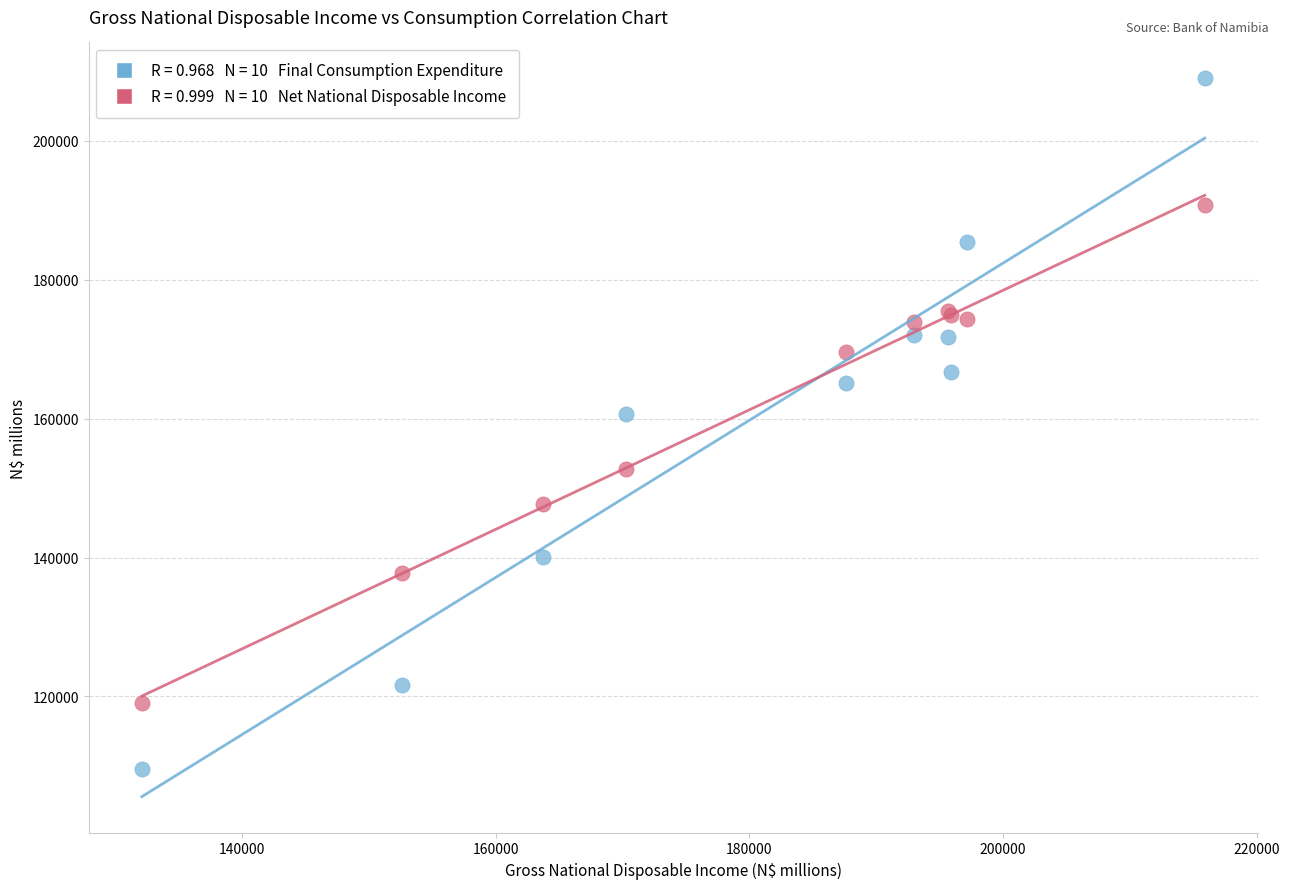

Across all series, what Y value is closest to 159286?

160731.1